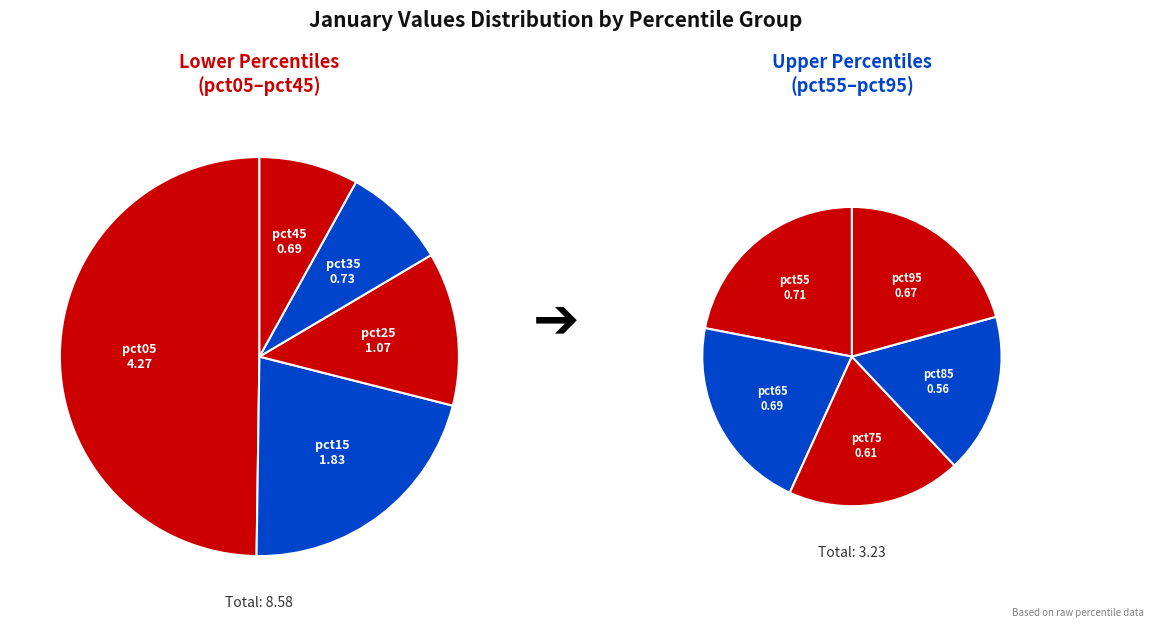

Count the number of slices in the pie.

10